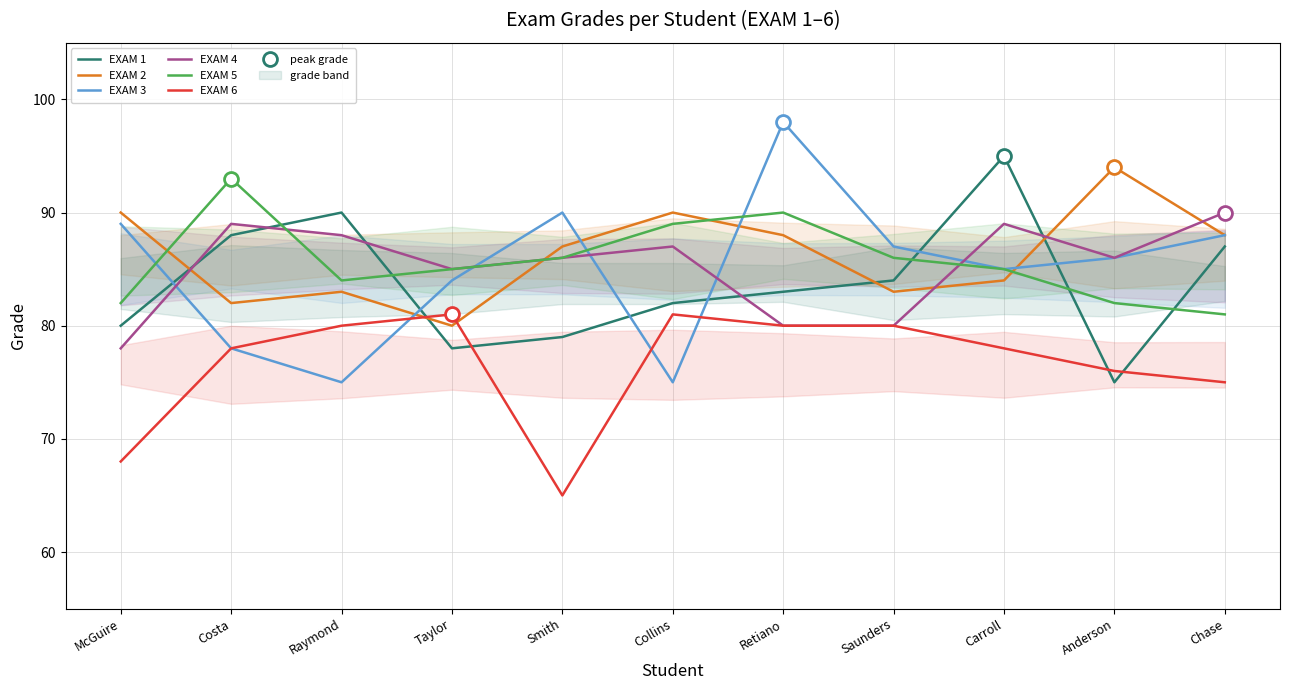

What is the difference between the highest and lowest values at Saunders?

7